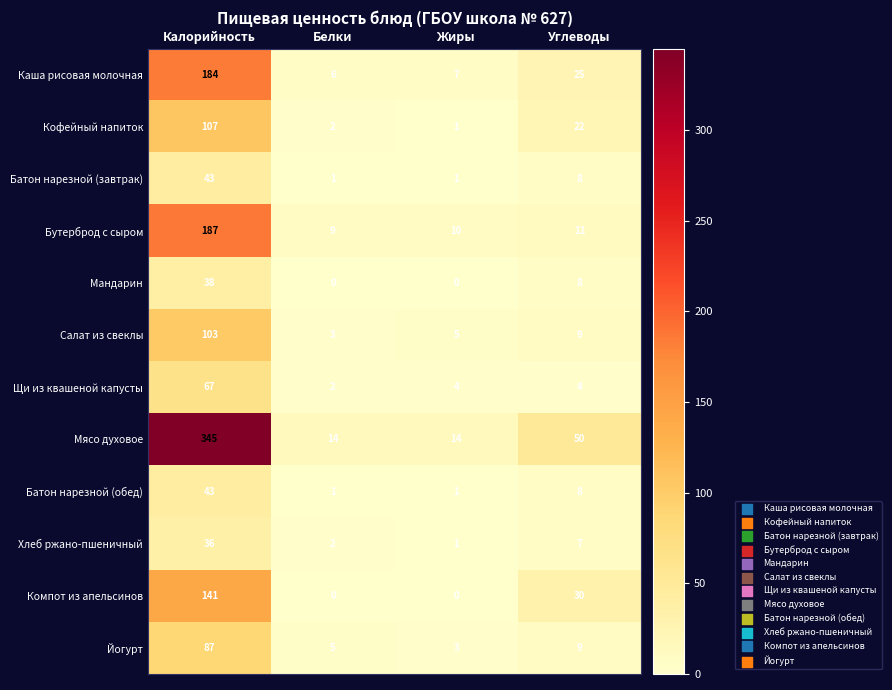

Read the Хлеб ржано-пшеничный value at Калорийность, to the nearest 10.

40